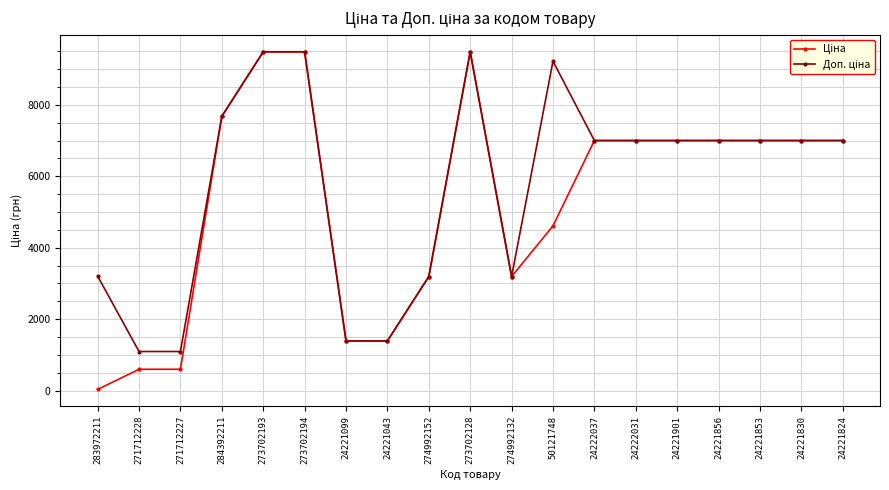

At how many categories does at least one series exceed 8829?

4